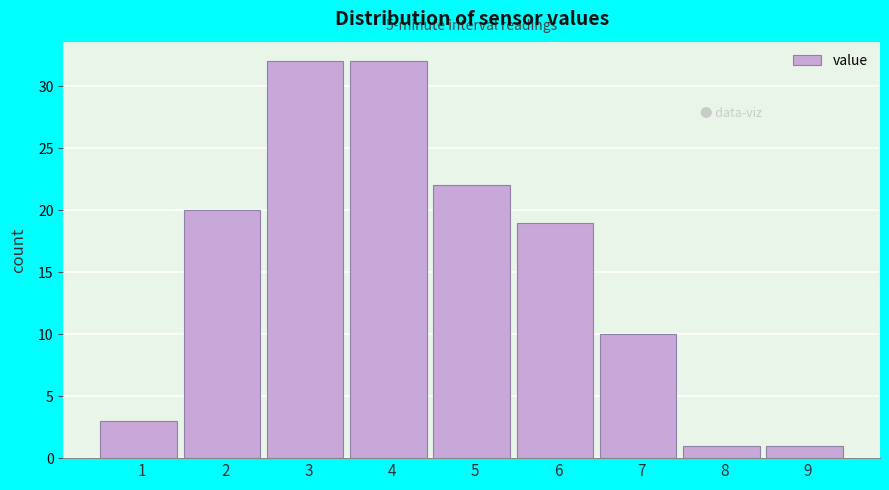

Reading right to left, extract all data points from this chart.

9=1	8=1	7=10	6=19	5=22	4=32	3=32	2=20	1=3